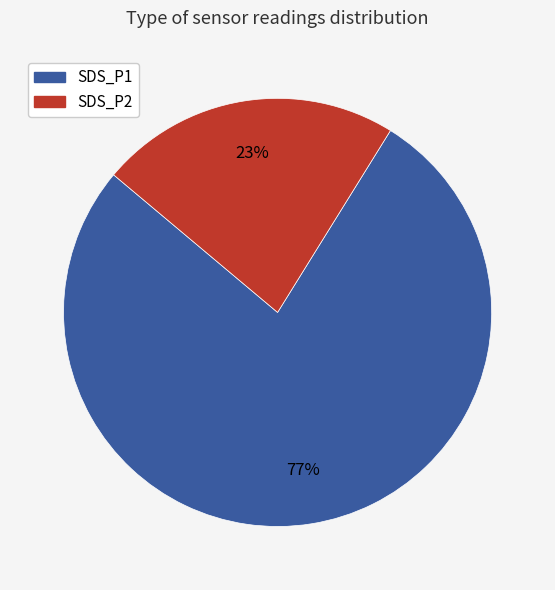

What is the smallest slice in the pie chart?

SDS_P2